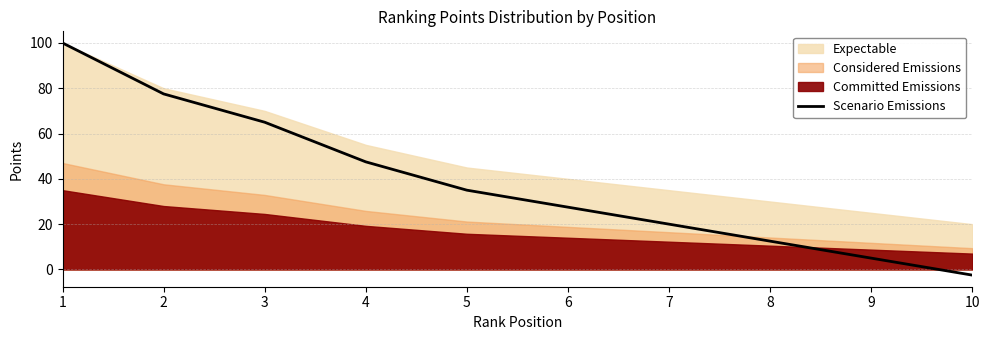

How many lines are shown in the chart?

1